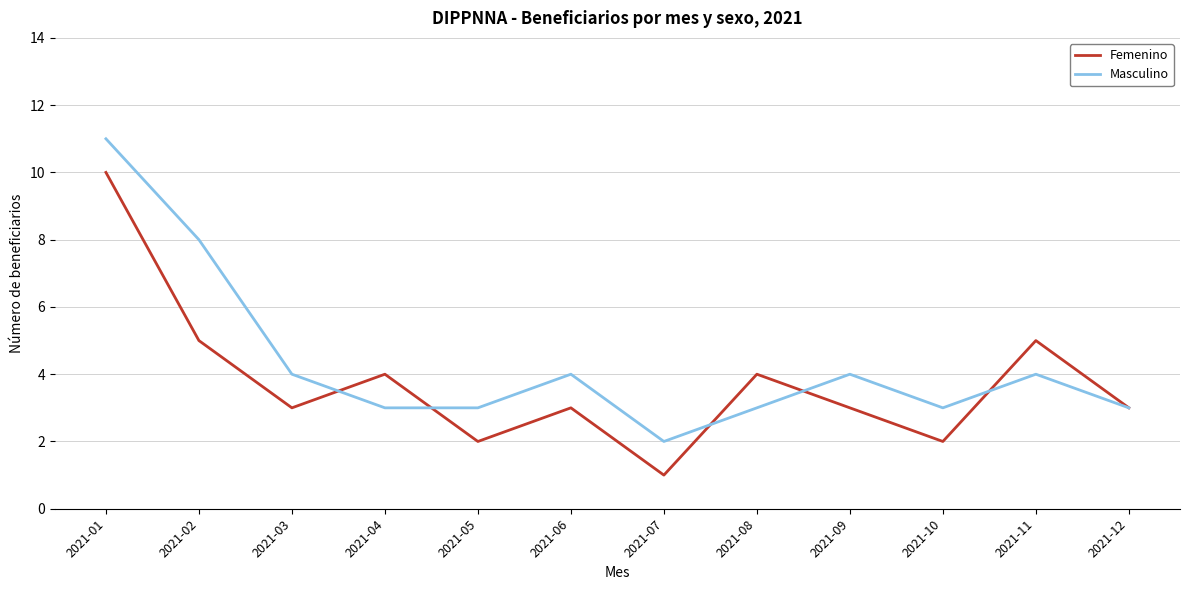

List the series in order of their peak value, lowest first.

Femenino, Masculino